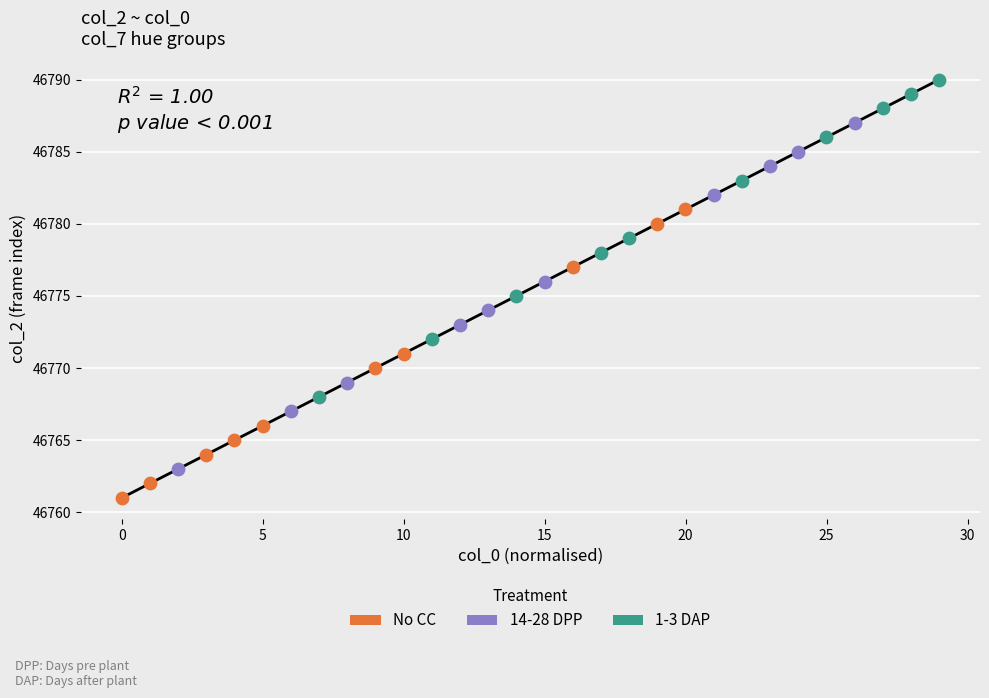

Which series contains the highest Y value?

1-3 DAP